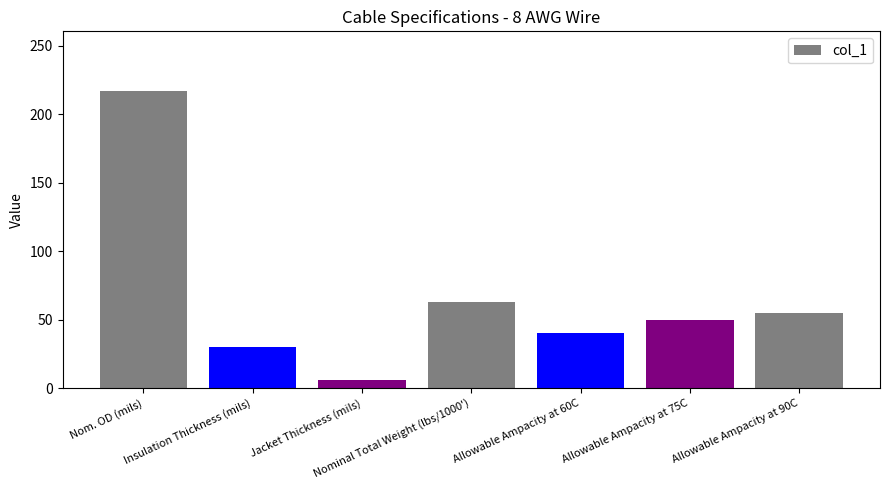

How many bars are there in total?

7